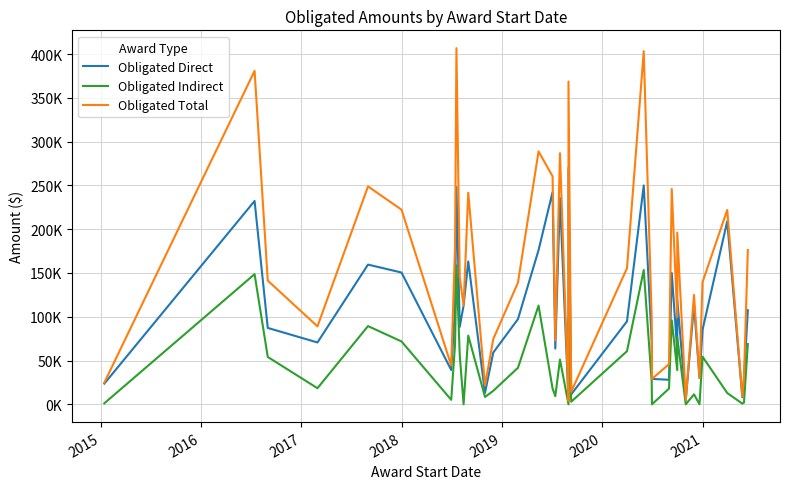

Where does the Obligated Direct series first go above 88415?

2015